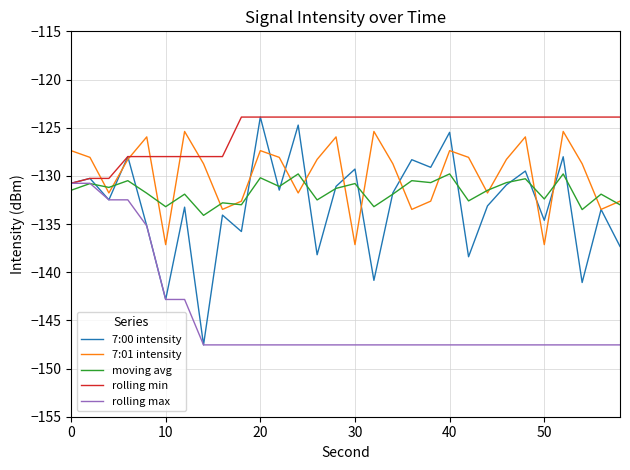

Which series ends up on top after the final intersection of rolling max and moving avg?

moving avg